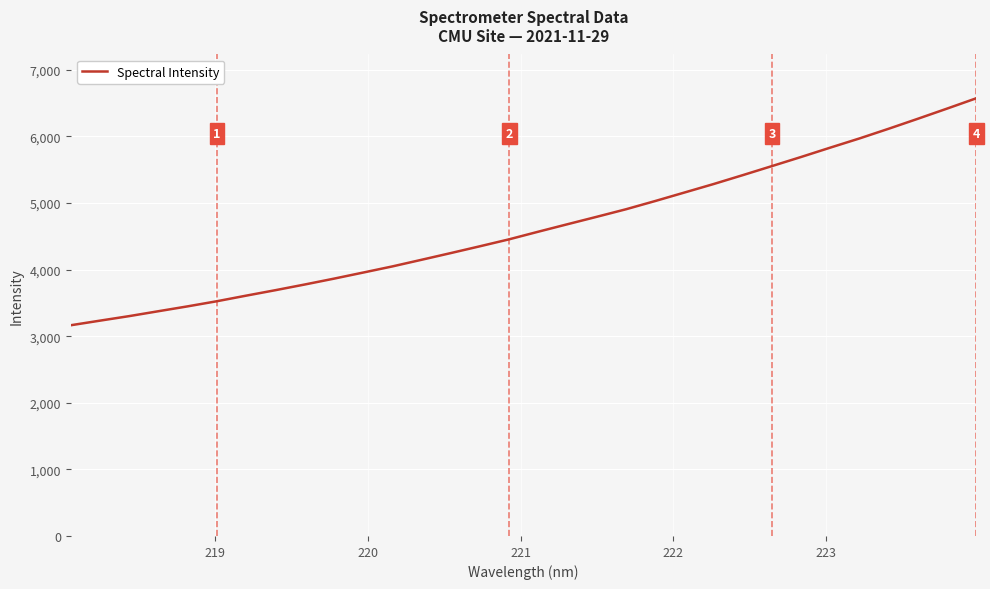

What is the minimum value shown in the chart?

3163.6